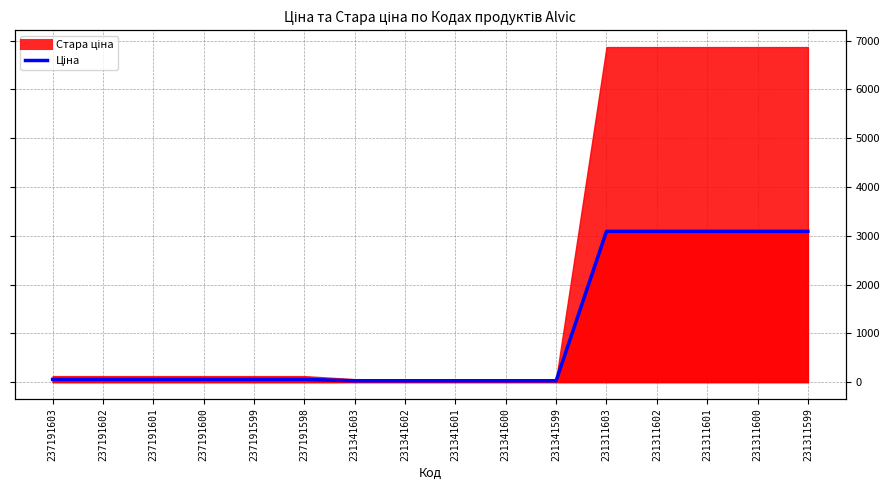

Reading left to right, what are all the values shown in this chart?

237191603=55.4	237191602=55.4	237191601=55.4	237191600=55.4	237191599=55.4	237191598=55.4	231341603=27.0	231341602=27.0	231341601=27.0	231341600=27.0	231341599=27.0	231311603=3091.2	231311602=3091.2	231311601=3091.2	231311600=3091.2	231311599=3091.2